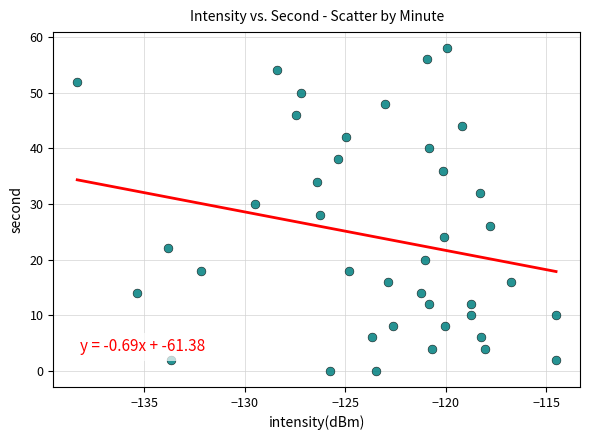

What is the range of Y values (max minus min)?

58